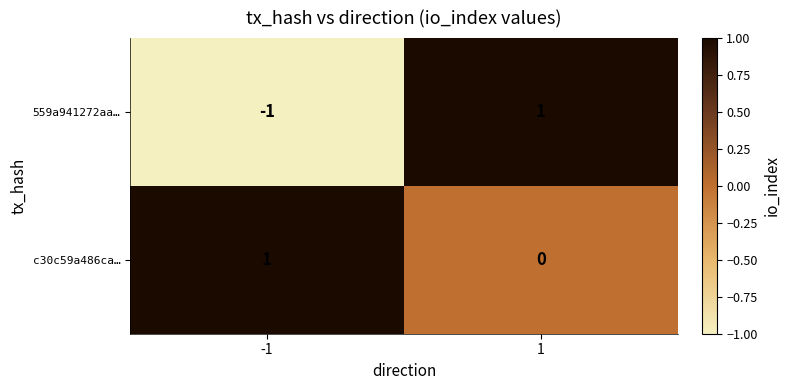

How many distinct data groups are displayed?

2